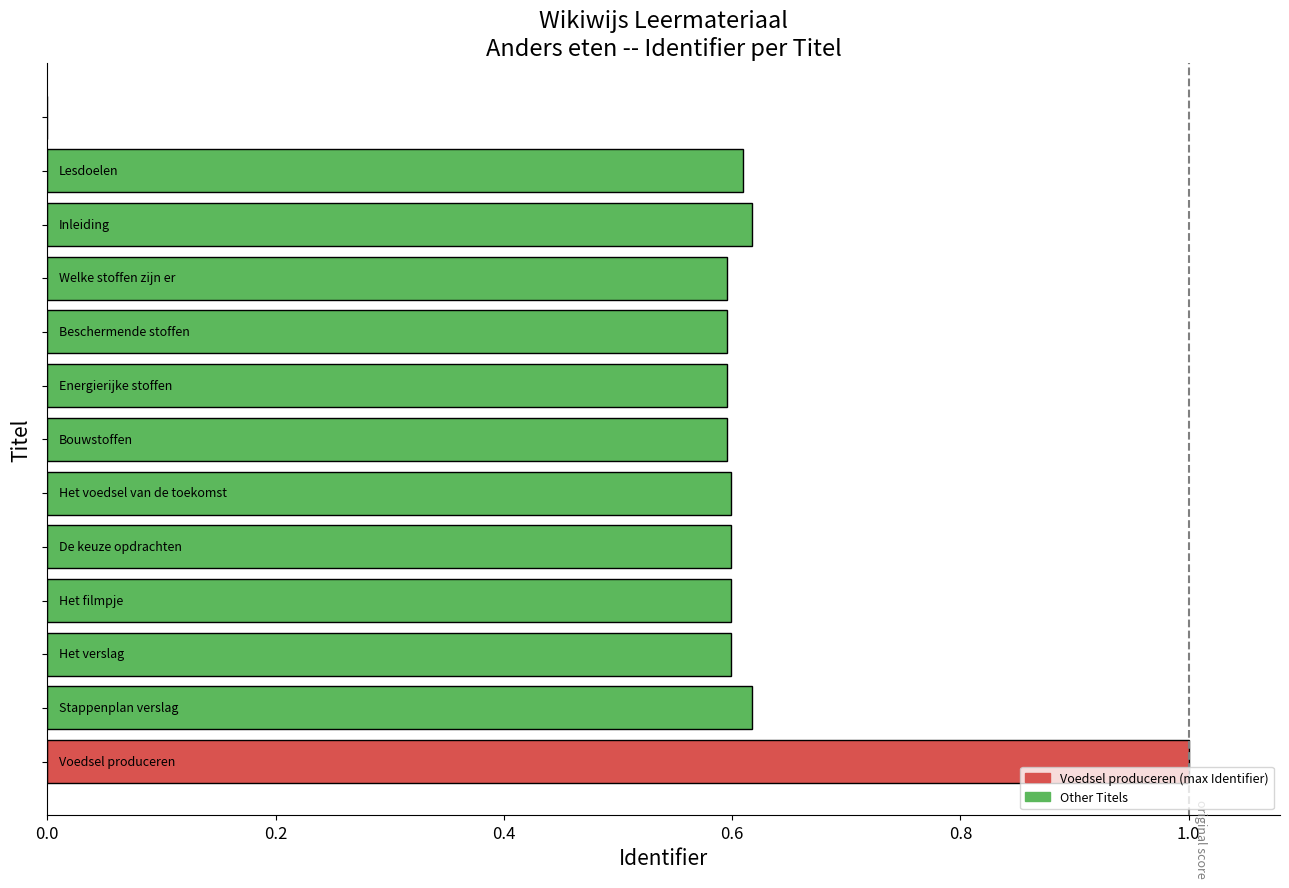

What is the maximum value shown in the chart?

1.0